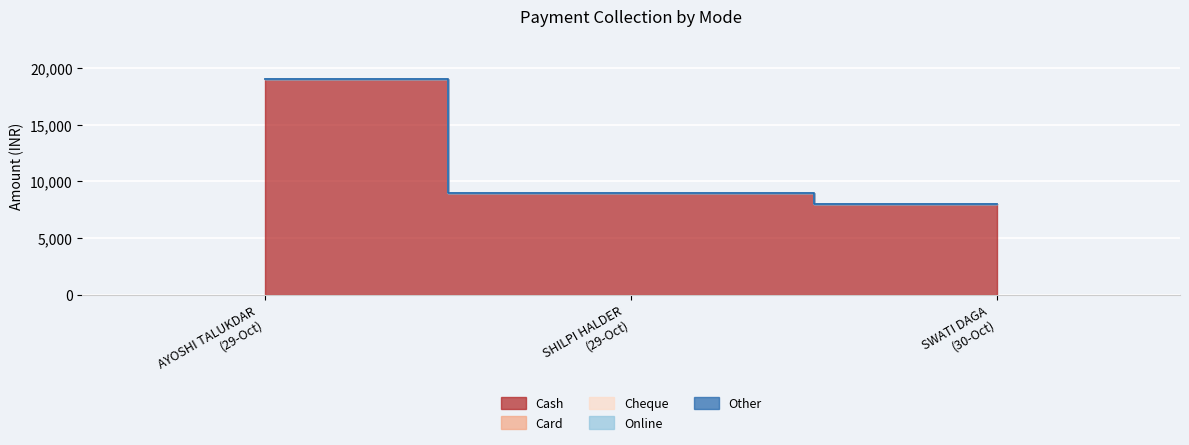

At which category is the sum across all series the highest?

29-10-2024